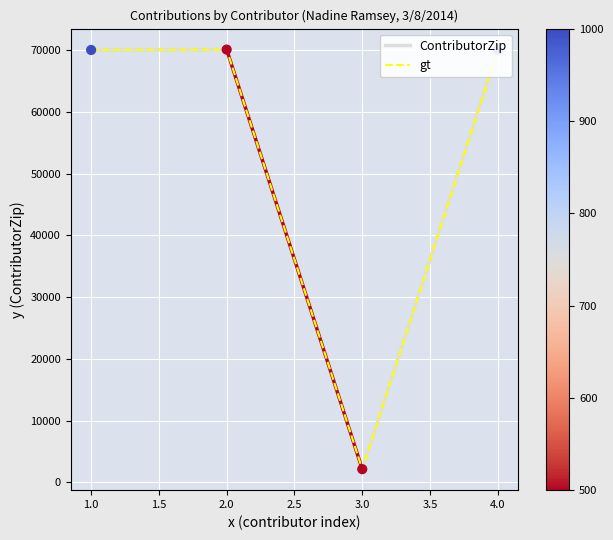

Where is the first local minimum for gt?

3.0